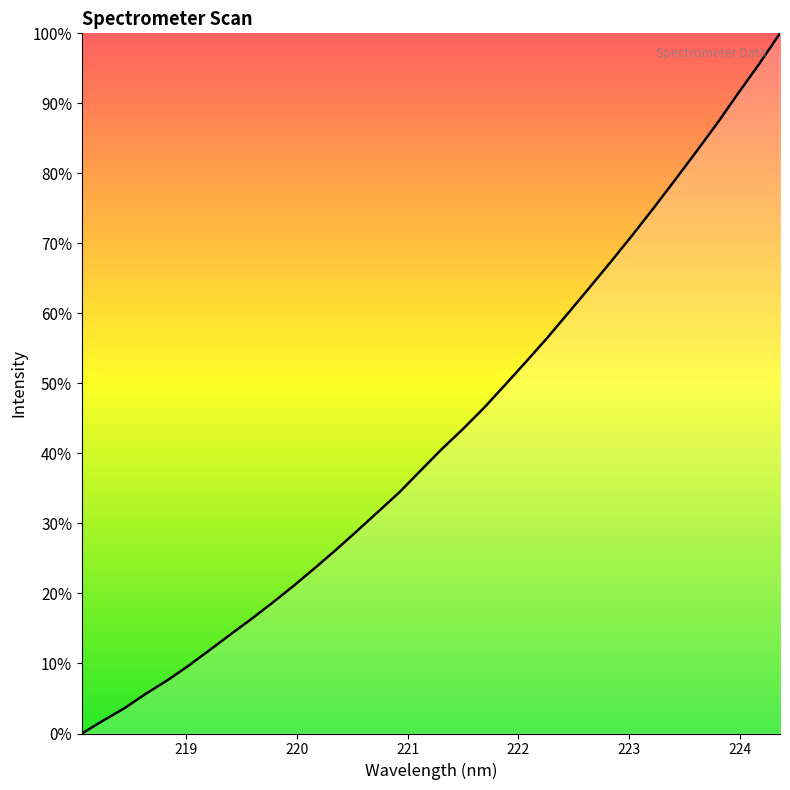

What is the maximum value shown in the chart?

100.0